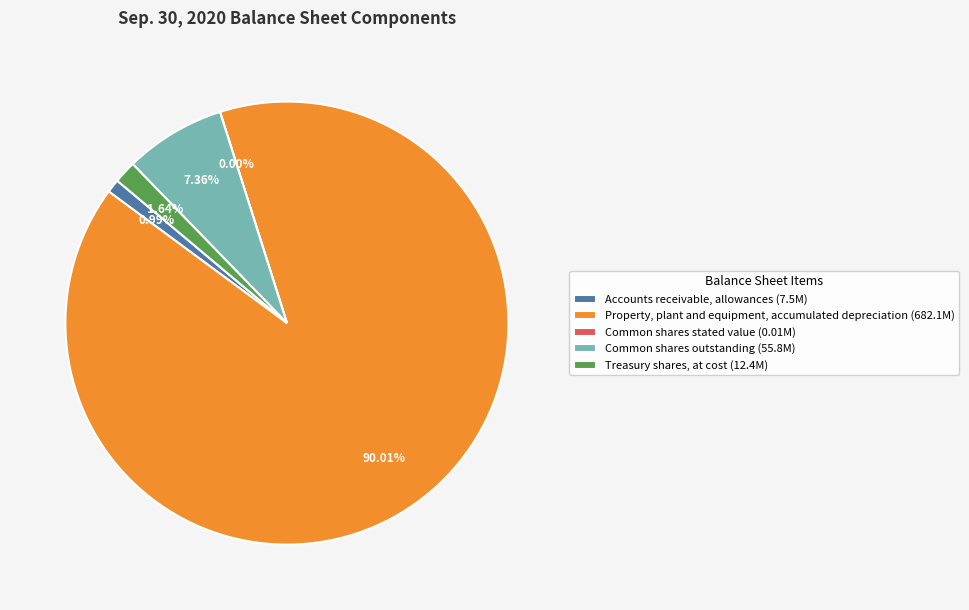

Between Treasury shares, at cost and Common shares outstanding, which is larger?

Common shares outstanding